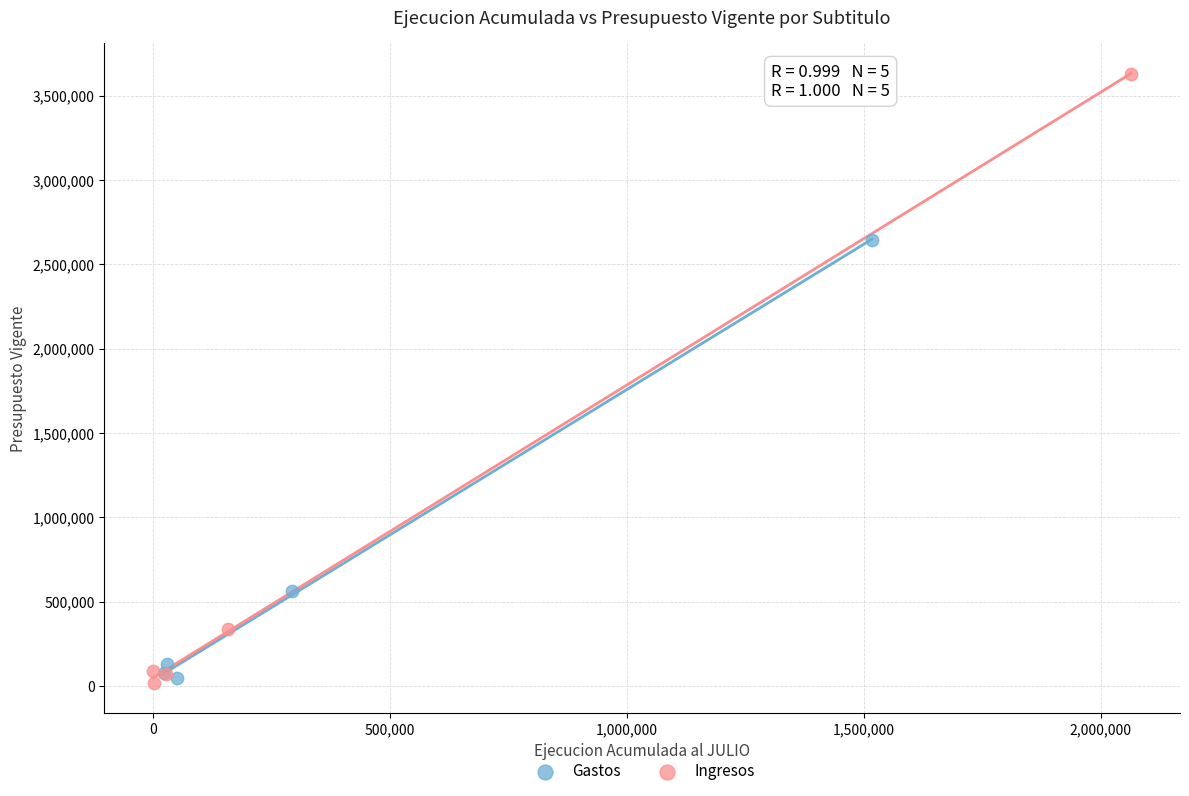

What are all the series names shown in the legend?

Gastos, Ingresos